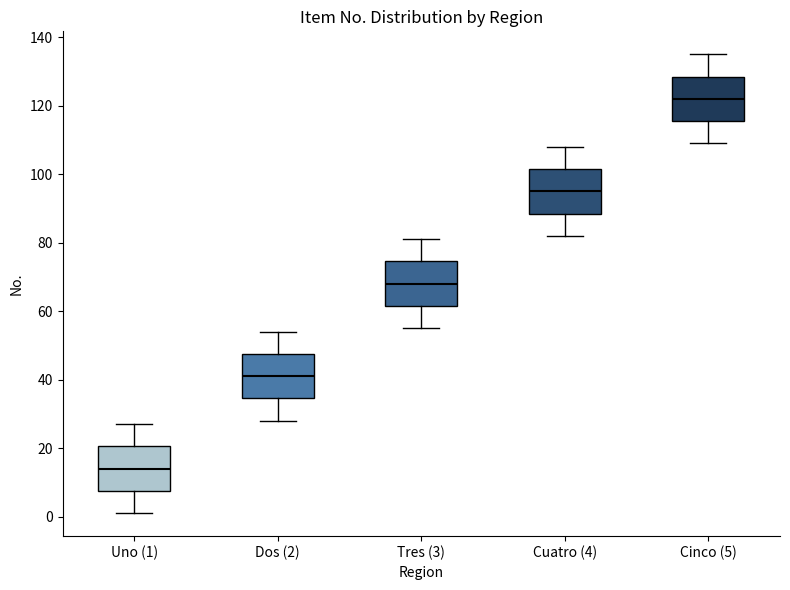

Reading left to right, read every box against the y-axis: the position of its median line, the range the box covers, and the ends of its whiskers. The values are not printed on the chart, so give them approximately, as read against the axis.

Uno (1): median 14, box 8 to 20, whiskers 2 to 28
Dos (2): median 42, box 34 to 48, whiskers 28 to 54
Tres (3): median 68, box 62 to 74, whiskers 56 to 82
Cuatro (4): median 96, box 88 to 102, whiskers 82 to 108
Cinco (5): median 122, box 116 to 128, whiskers 110 to 136